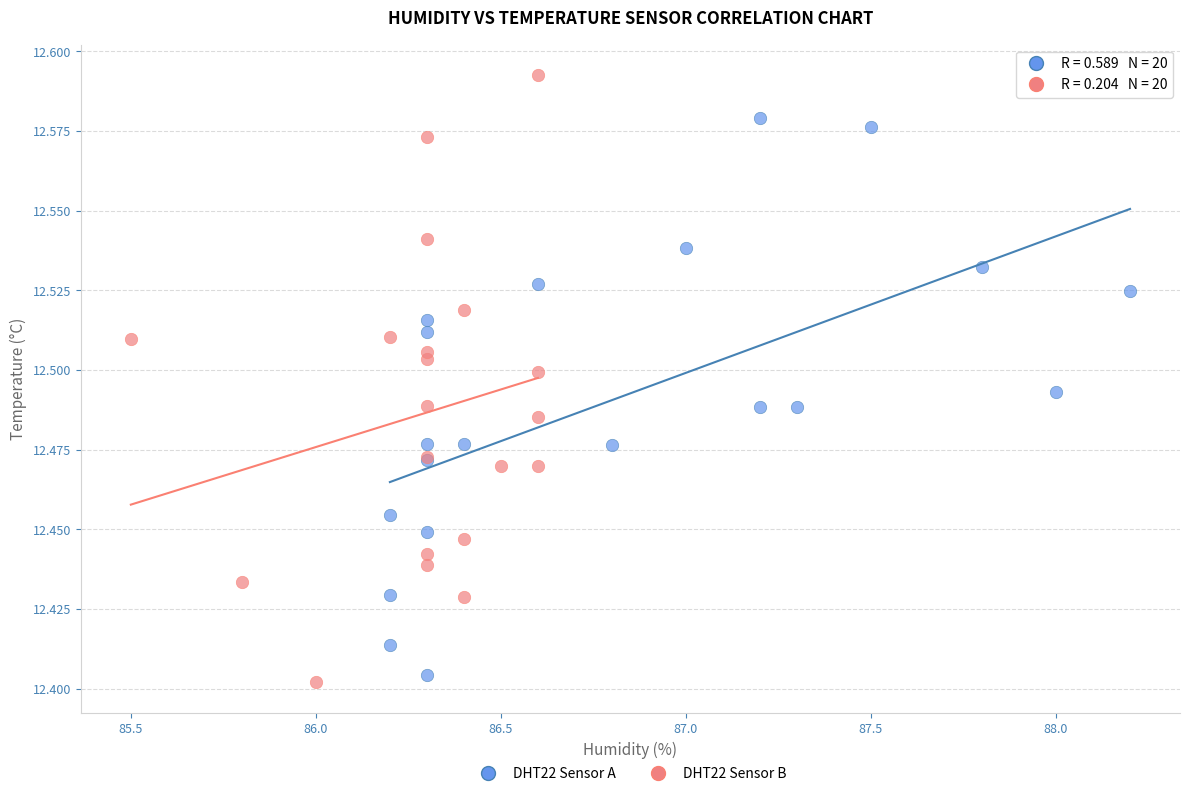

Which series reaches the minimum Y coordinate?

DHT22 Sensor B